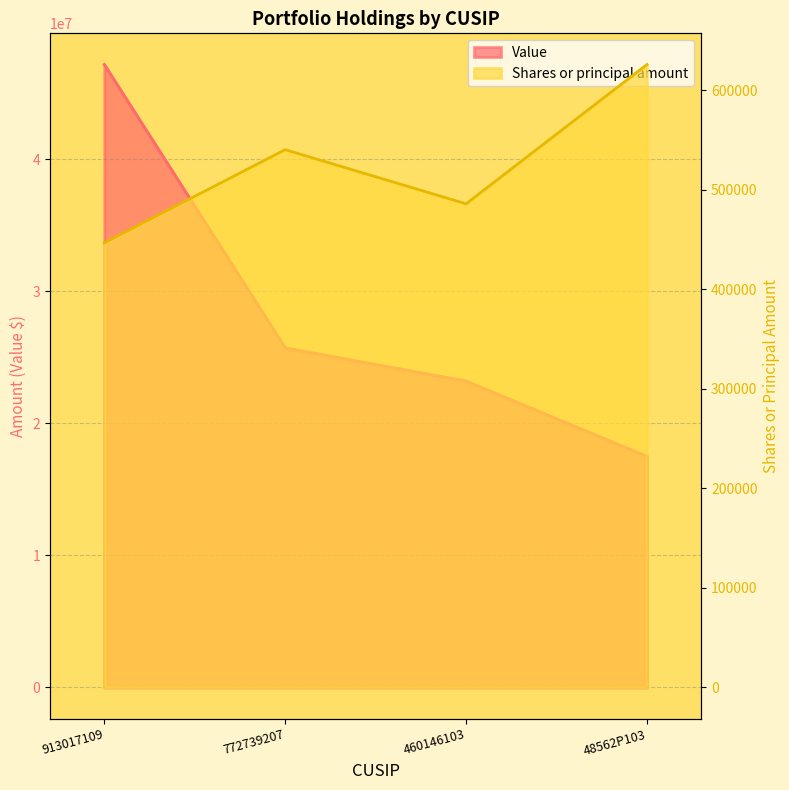

What is the value of the Shares or principal amount point at the 3rd from the left?

486000